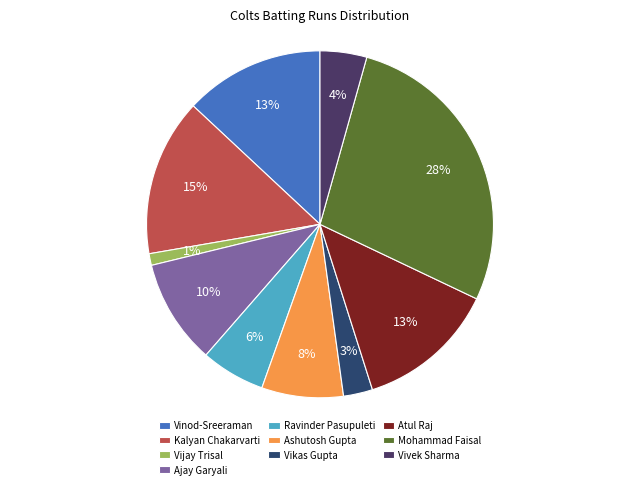

How many slices are in this pie chart?

10